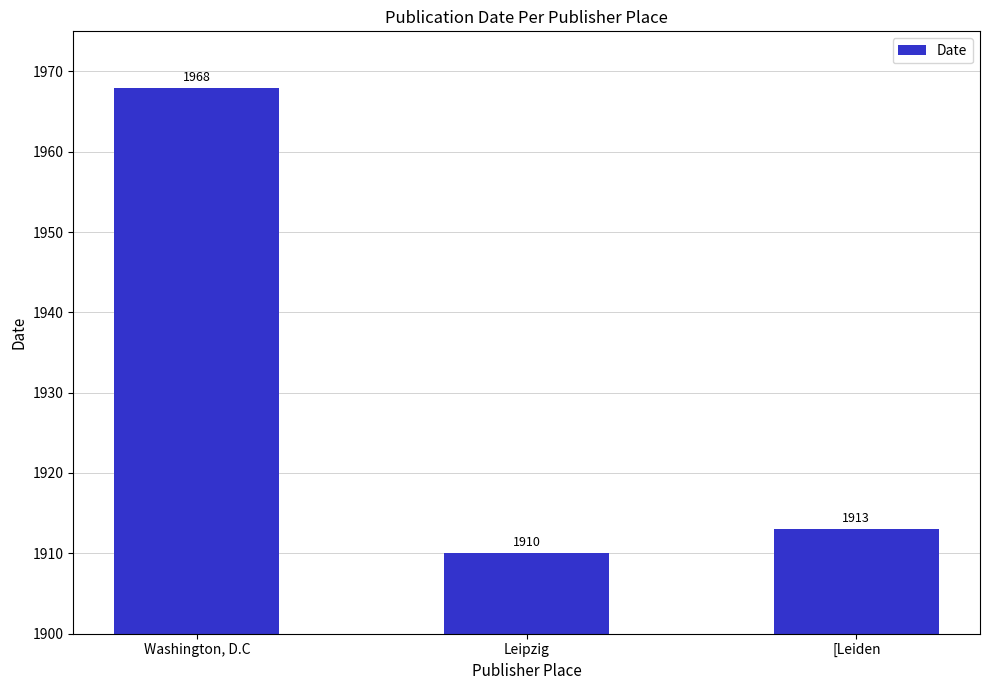

What is the difference between the second highest and minimum values?

3